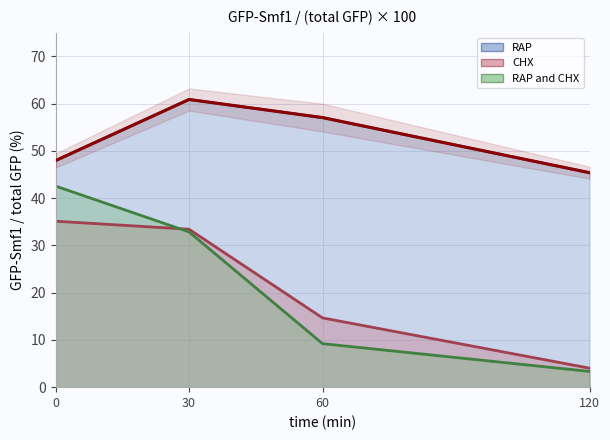

Read the CHX value at 0.

35.1